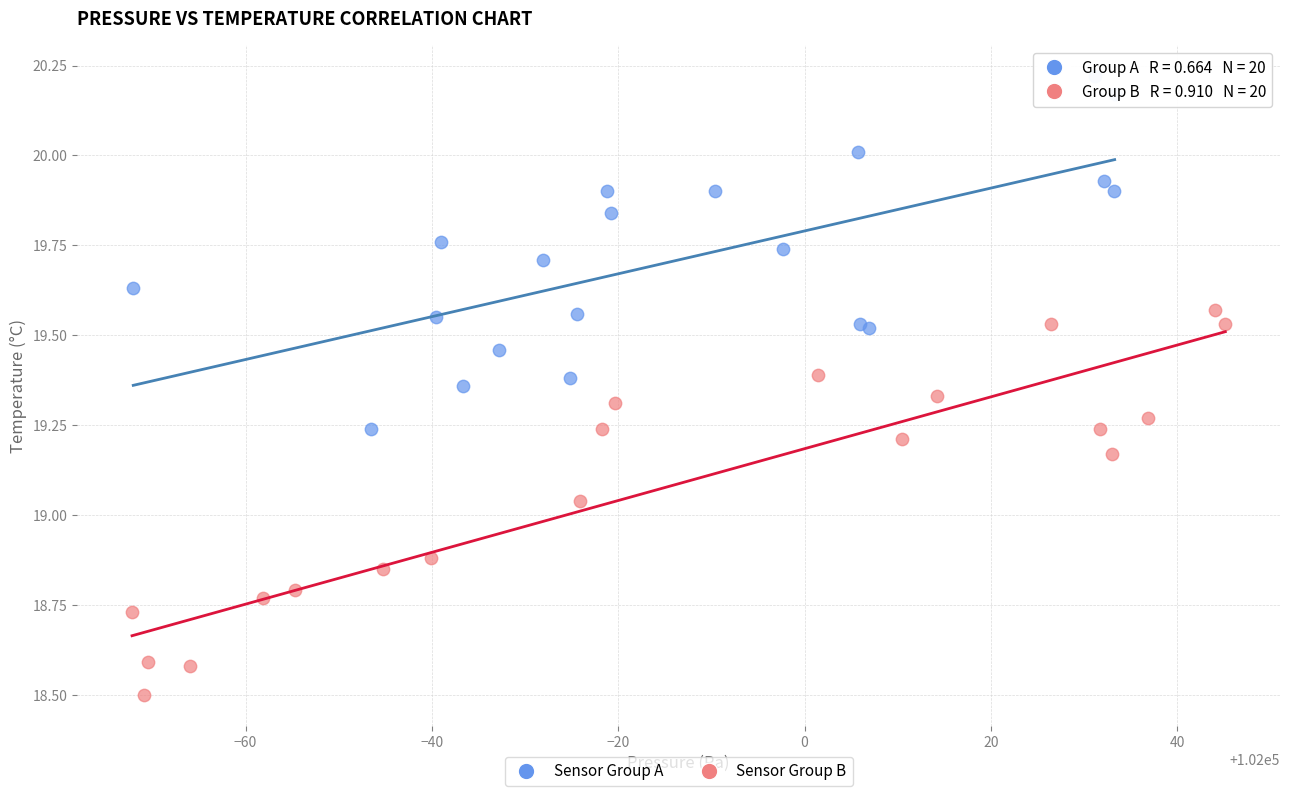

Which series reaches the maximum Y coordinate?

Sensor Group A